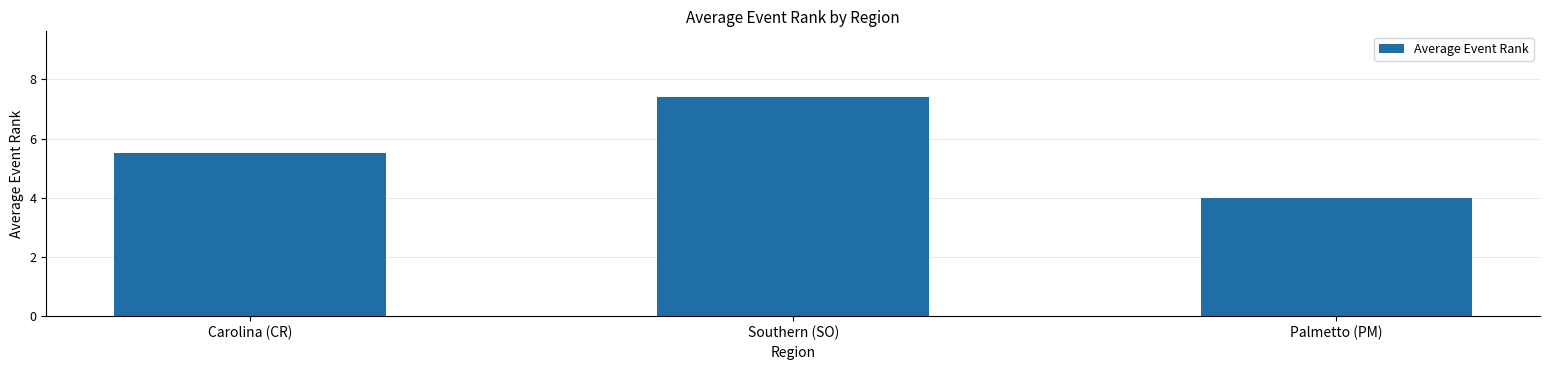

List the labels in order of value, smallest first.

Palmetto (PM), Carolina (CR), Southern (SO)